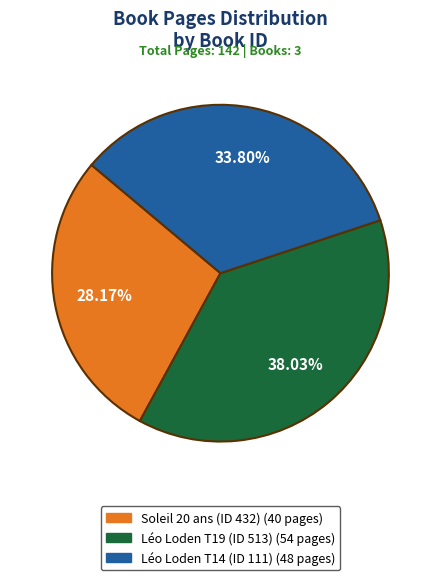

Is there a majority slice in this chart?

No